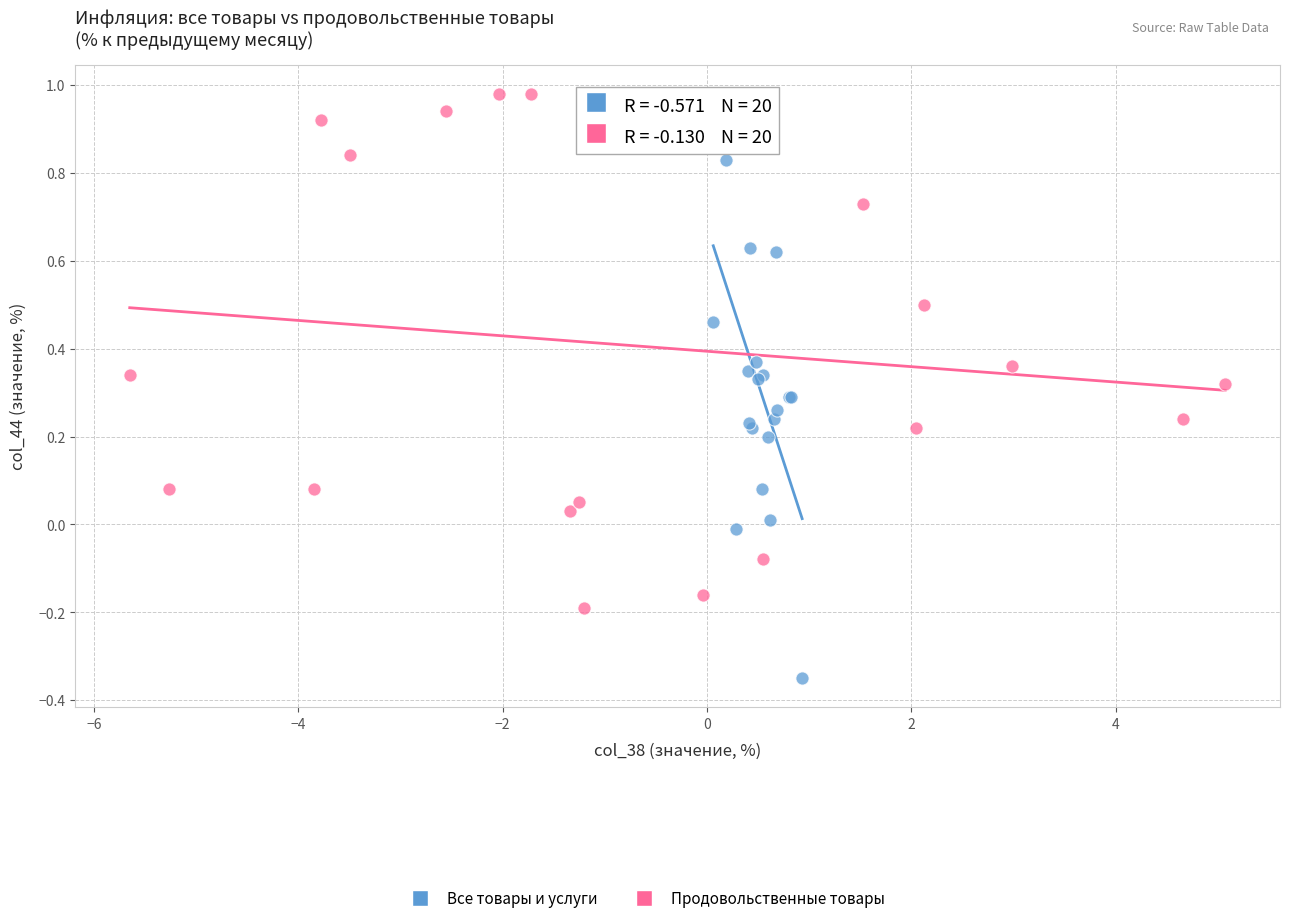

Which series contains the lowest Y value?

Все товары и услуги